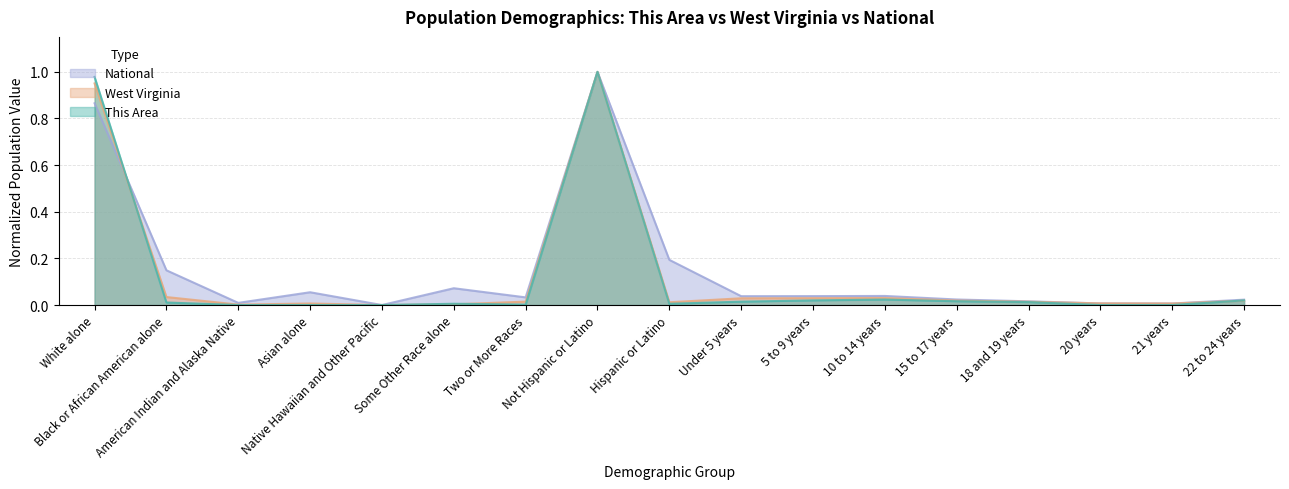

True or false: West Virginia has a value of 0.1 at Black or African American alone.

False